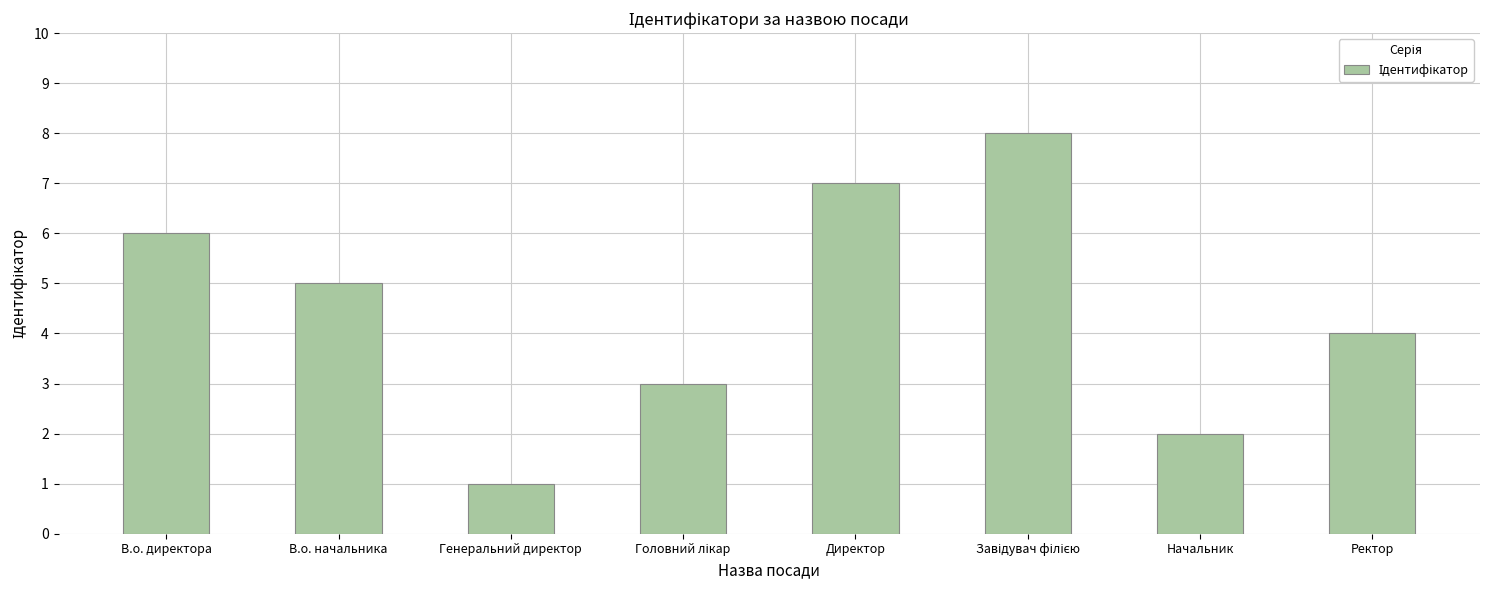

What is the ratio of the value at В.о. директора to the value at Ректор?

1.5